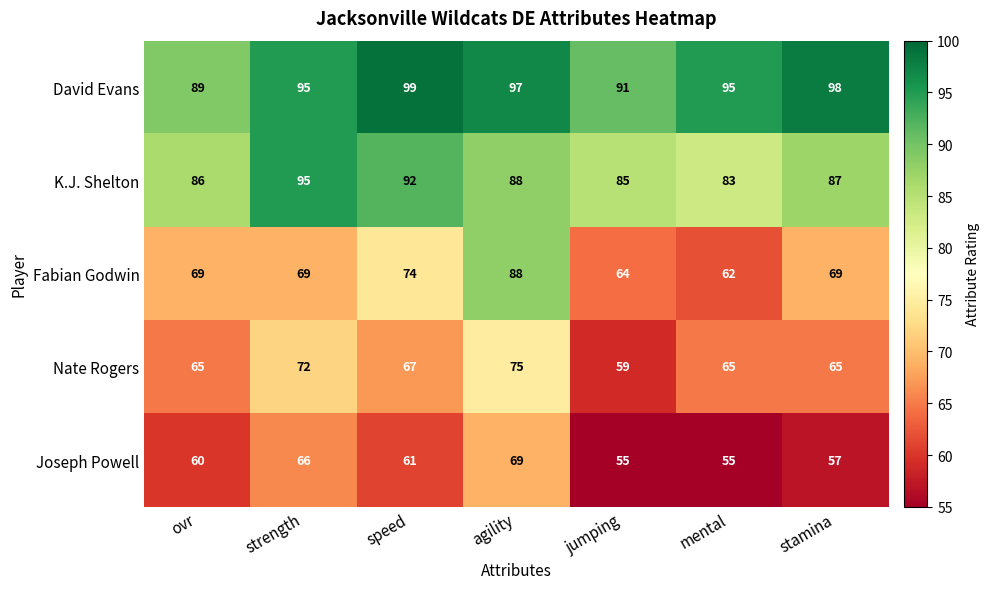

Count the number of categories in the chart.

7